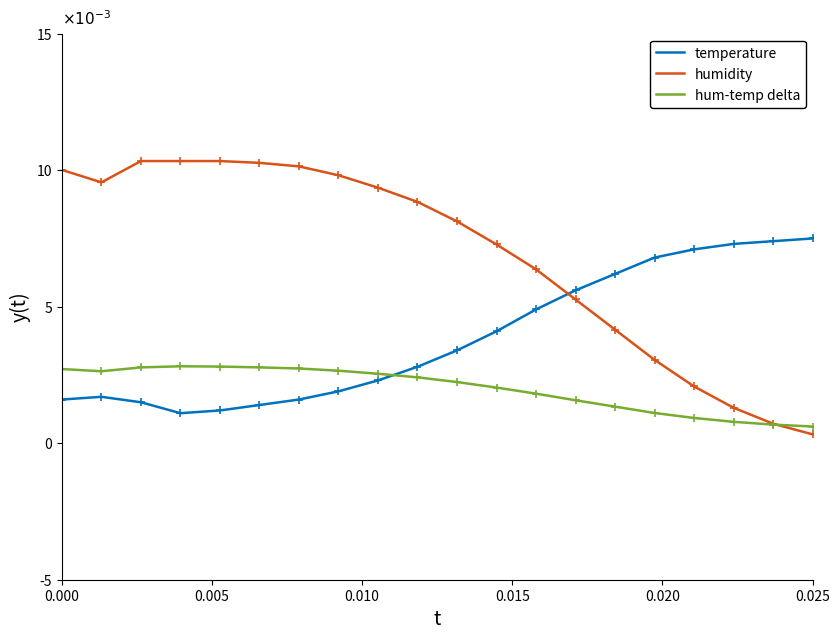

What are all the series names shown in the legend?

temperature, humidity, hum-temp delta